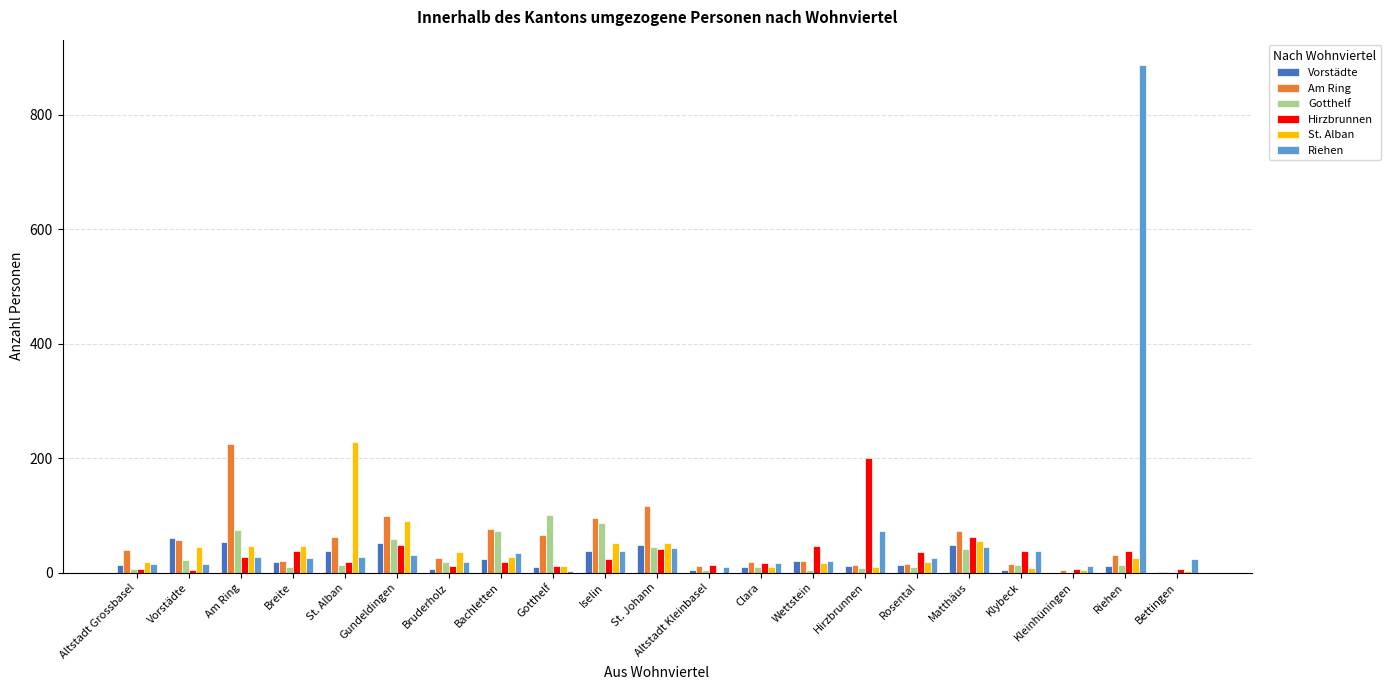

The St. Alban series shows 355 at St. Alban. True or false?

False